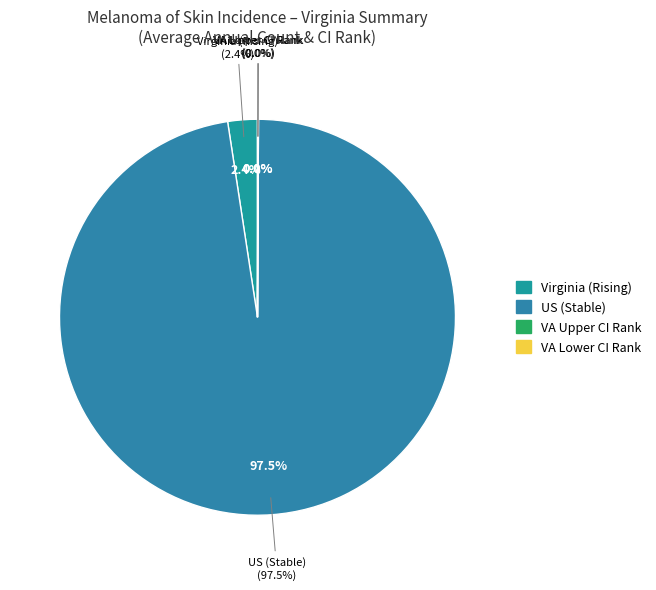

To the nearest percent, what is the difference between the US Count and Virginia Count slice percentages?

95%